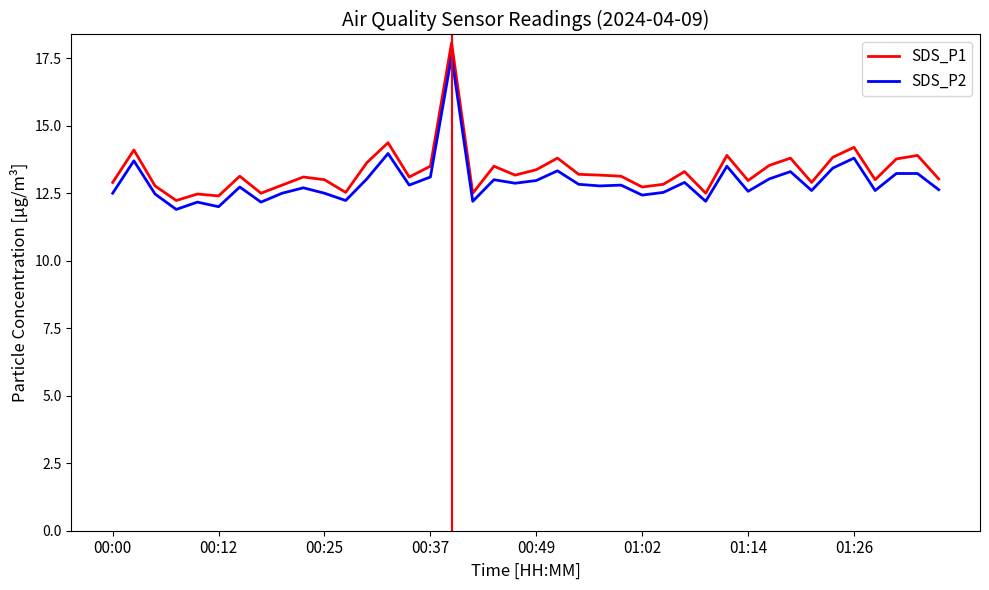

True or false: SDS_P2 and SDS_P1 cross at least once.

False